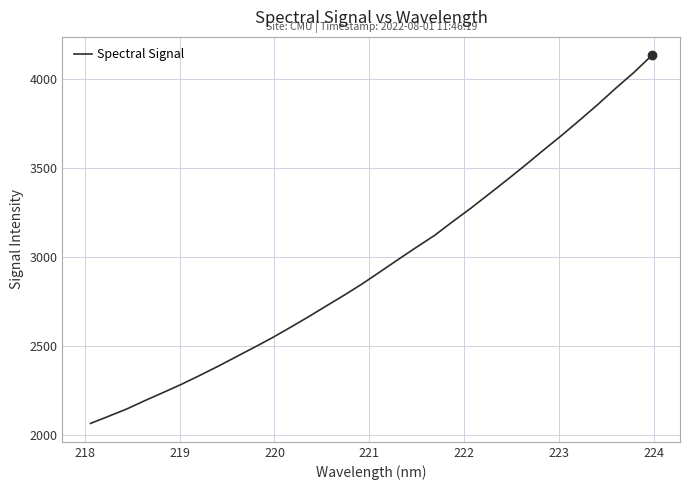

What is the smallest value displayed?

2064.8